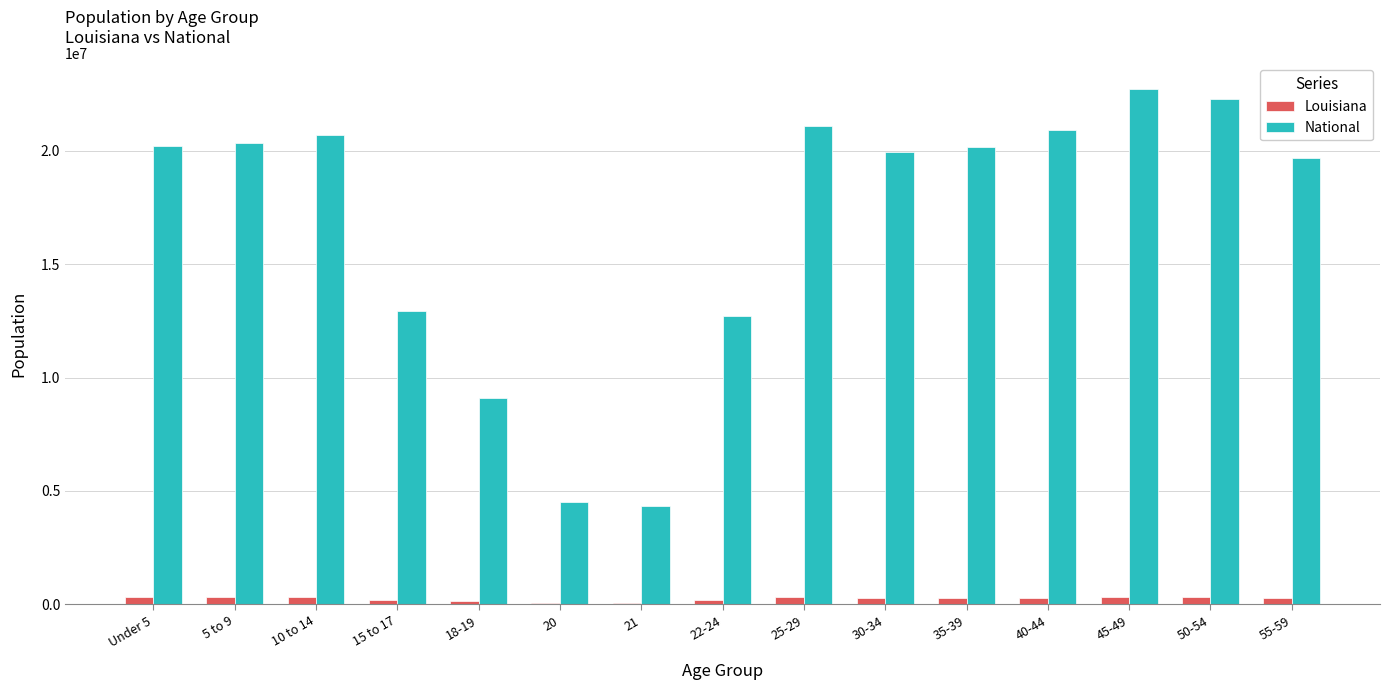

What is the maximum value for National?

22708591